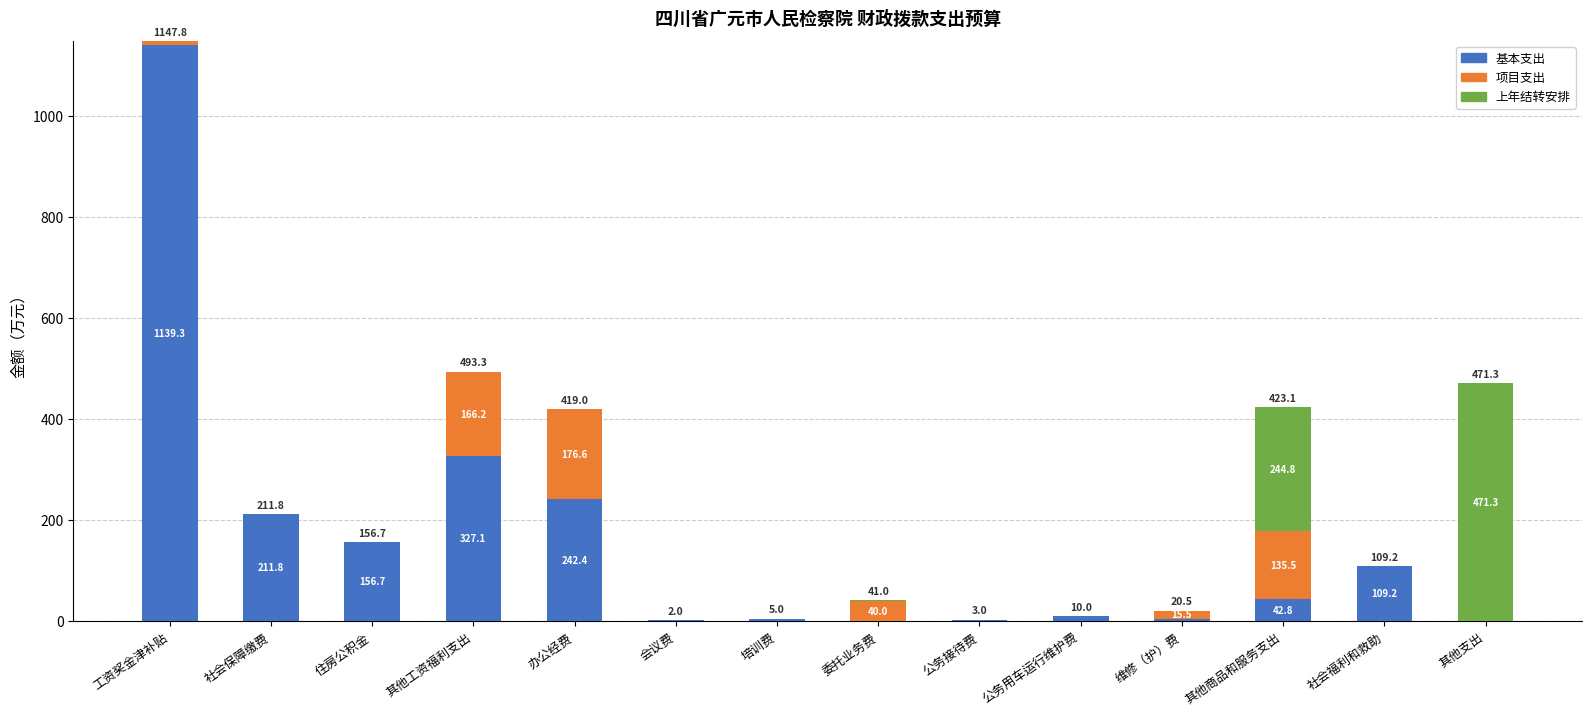

At which label does 基本支出 first exceed 42?

工资奖金津补贴